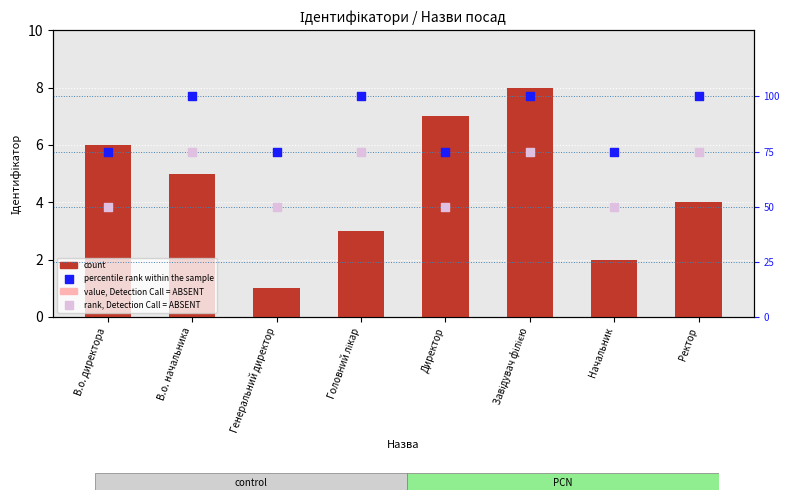

What are all the series names shown in the legend?

count, value, Detection Call = ABSENT, percentile rank within the sample, rank, Detection Call = ABSENT